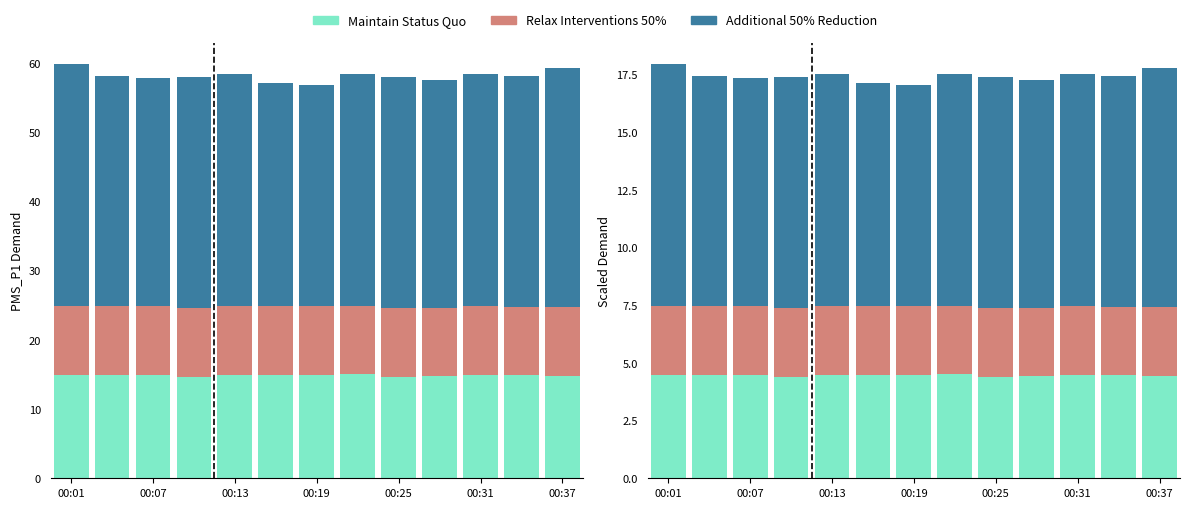

At which category does the chart reach its peak across all series?

00:01